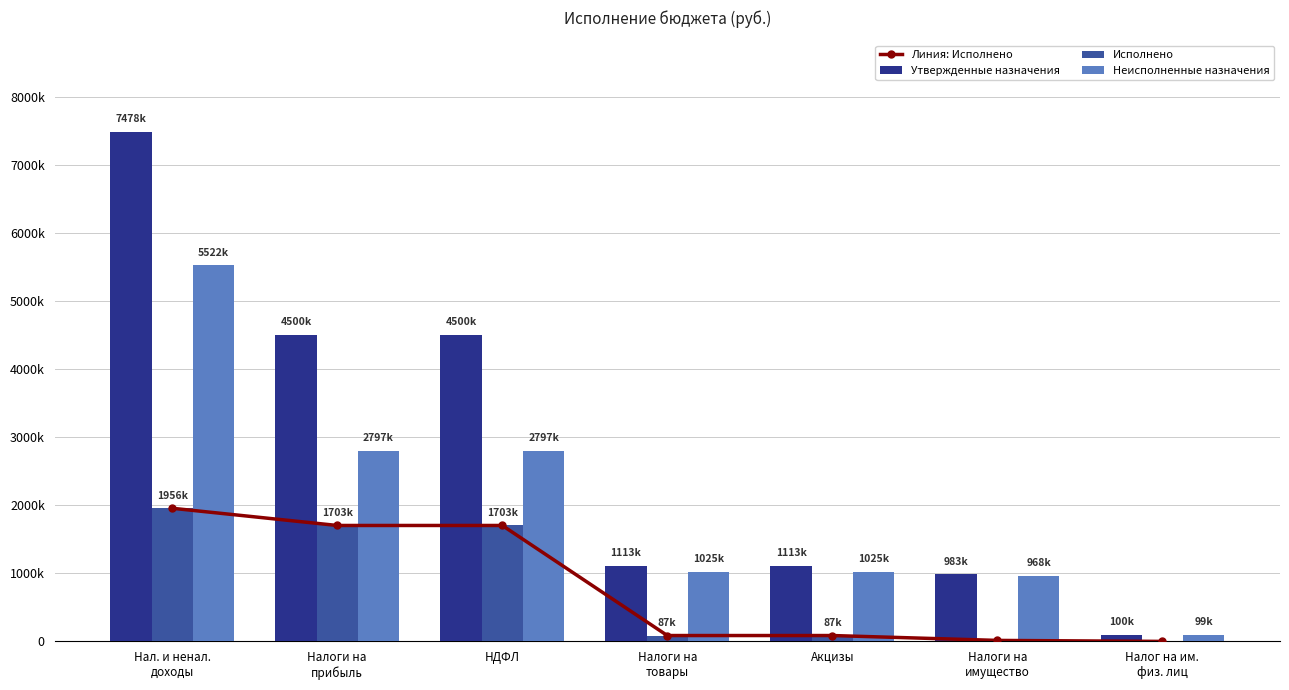

Between Налоги на
имущество and Налоги на
прибыль, which is larger?

Налоги на
прибыль